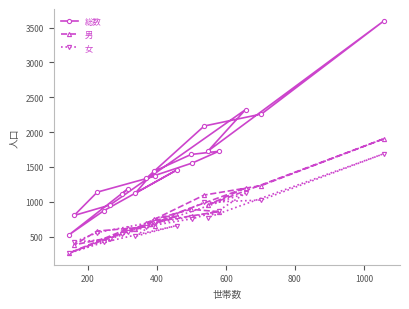

Which series has the widest spread of values?

総数